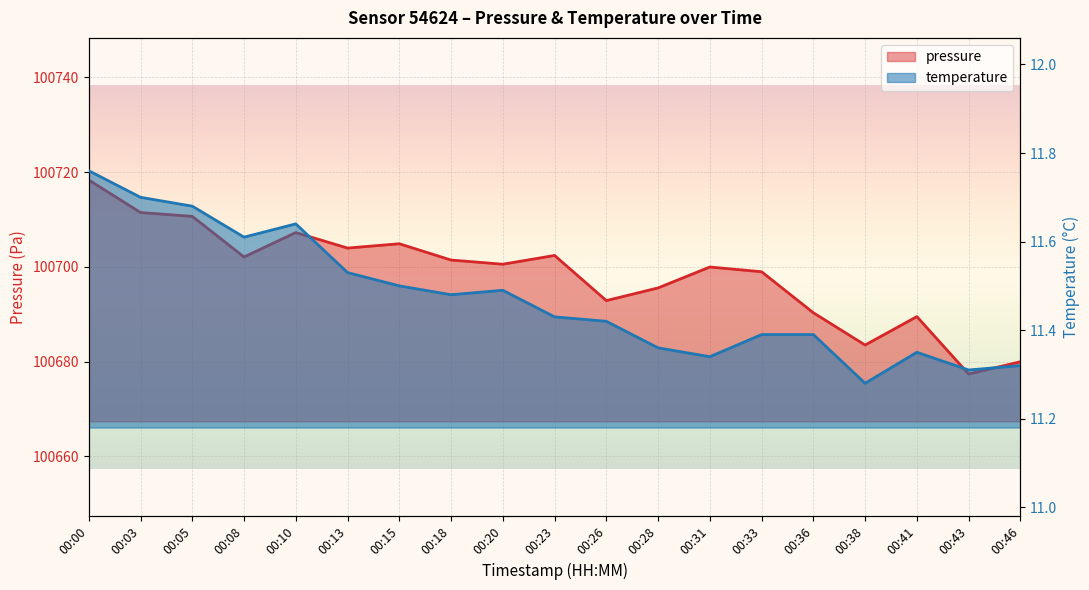

How many data points in pressure are above 100700?

10